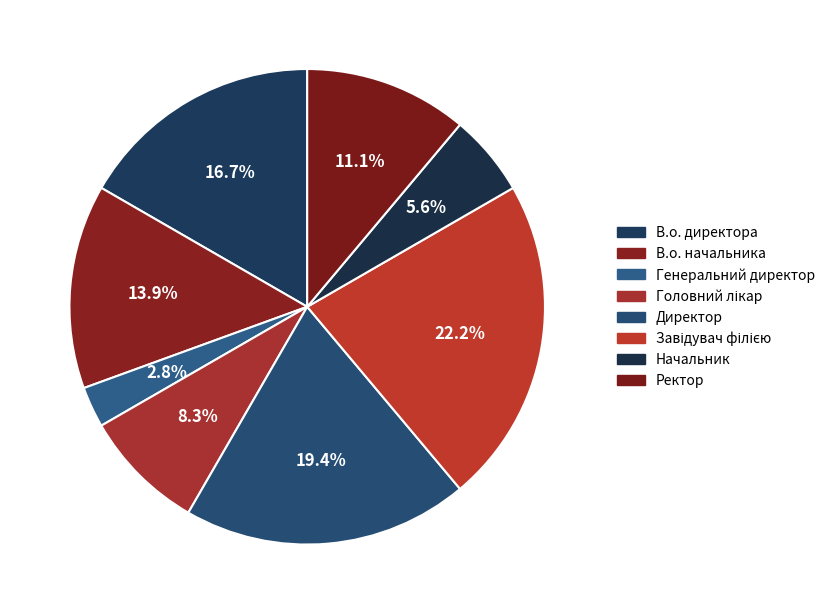

To the nearest percent, what percentage of the pie is В.о. директора?

17%